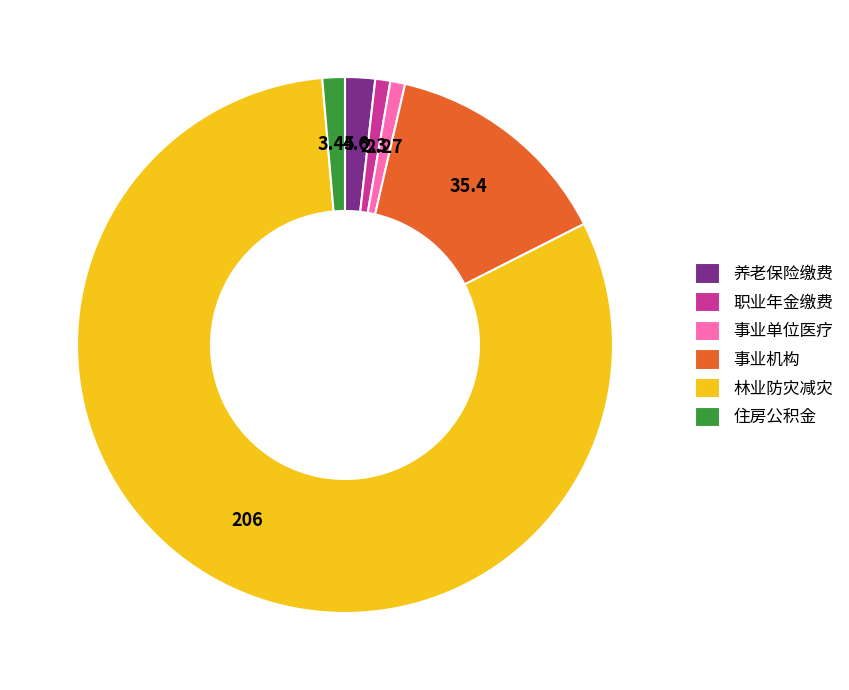

Count the number of slices in the pie.

6